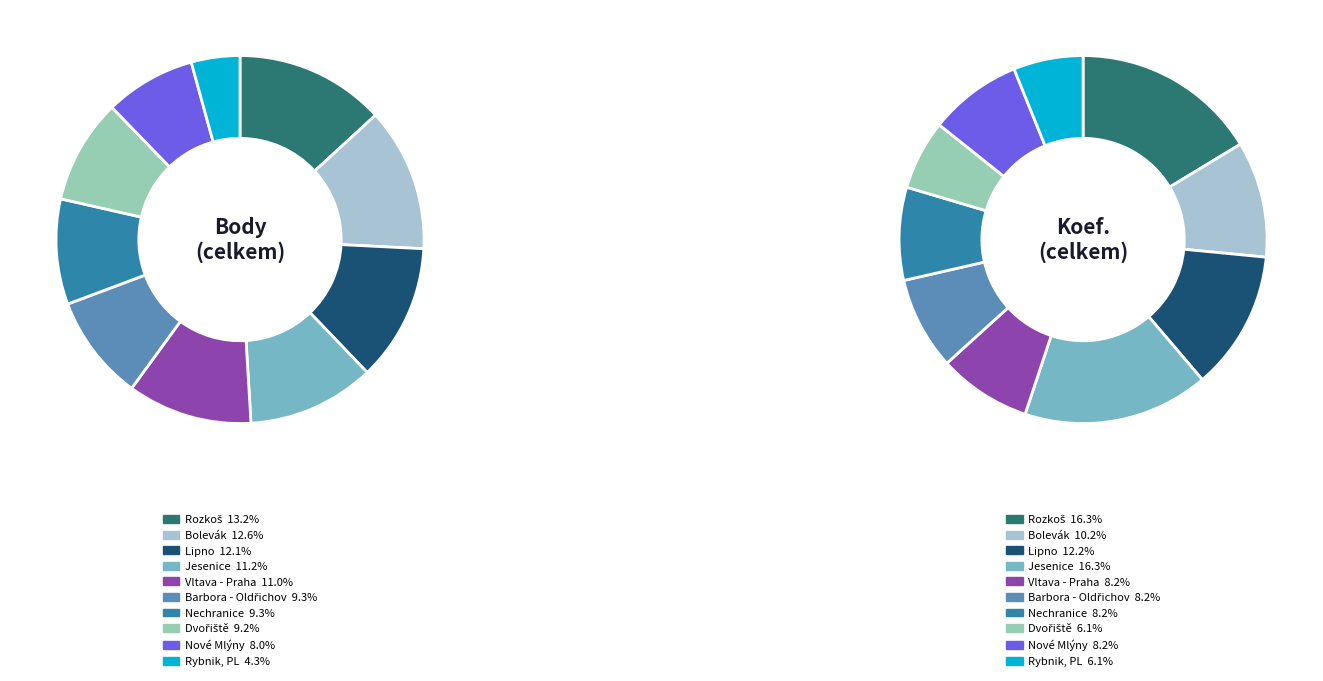

Is the sum of Bolevák and Jesenice greater than half?

No